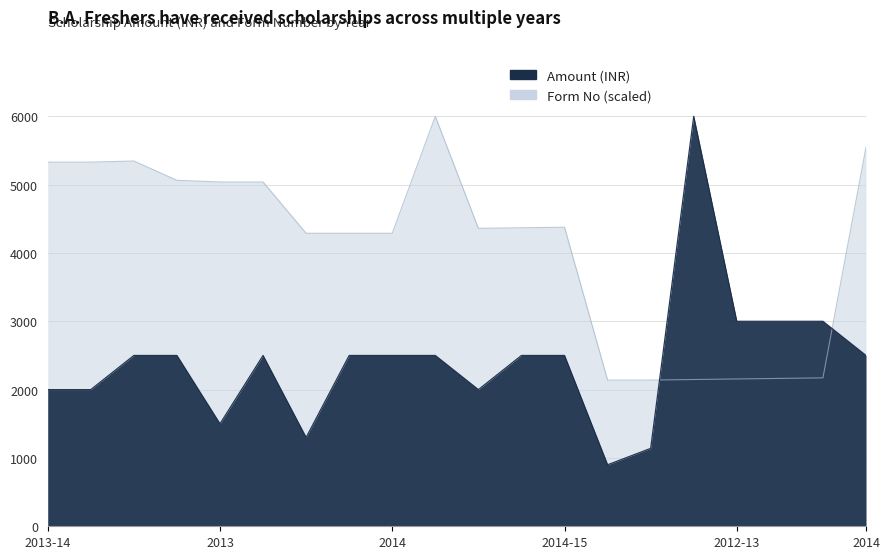

How many lines are shown in the chart?

2